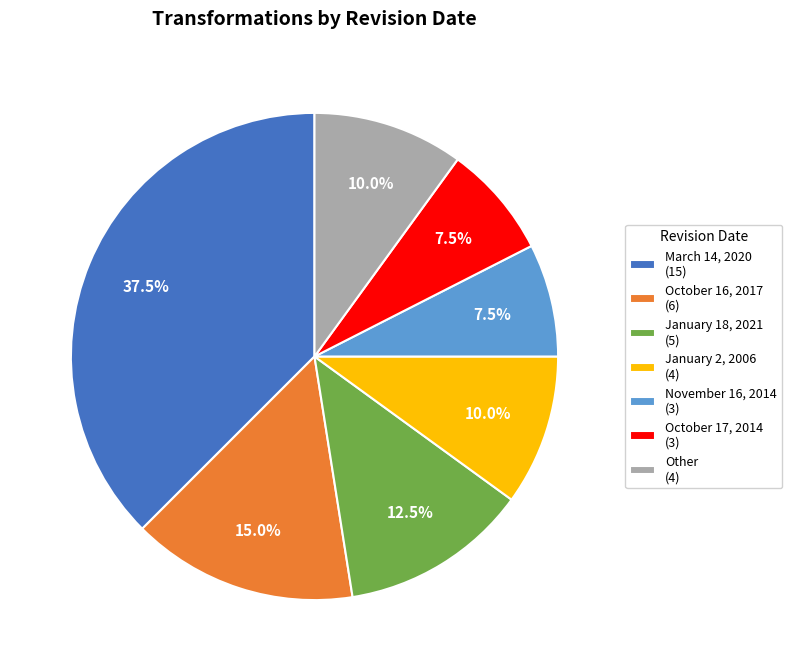

Which slice is the largest?

March 14, 2020 (15)